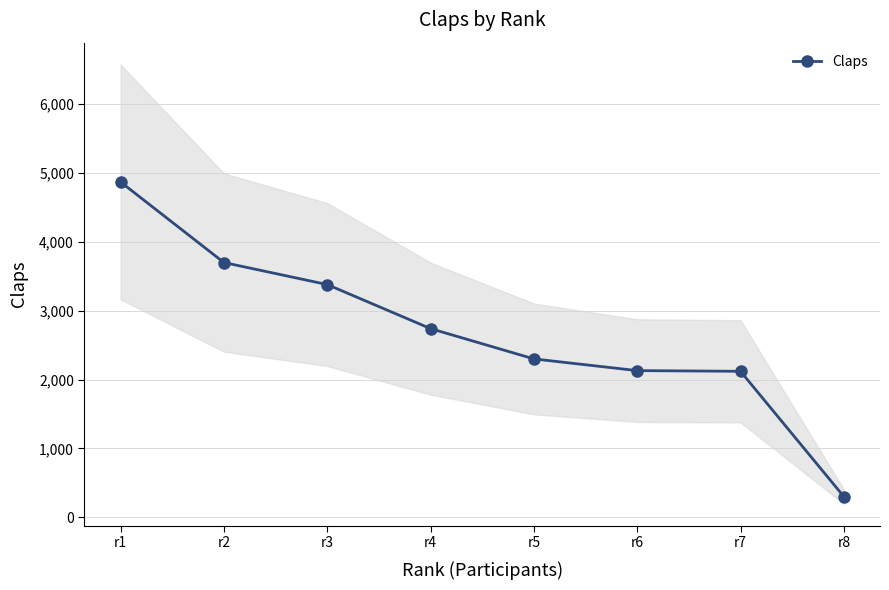

List the labels in order of value, largest first.

r1, r2, r3, r4, r5, r6, r7, r8